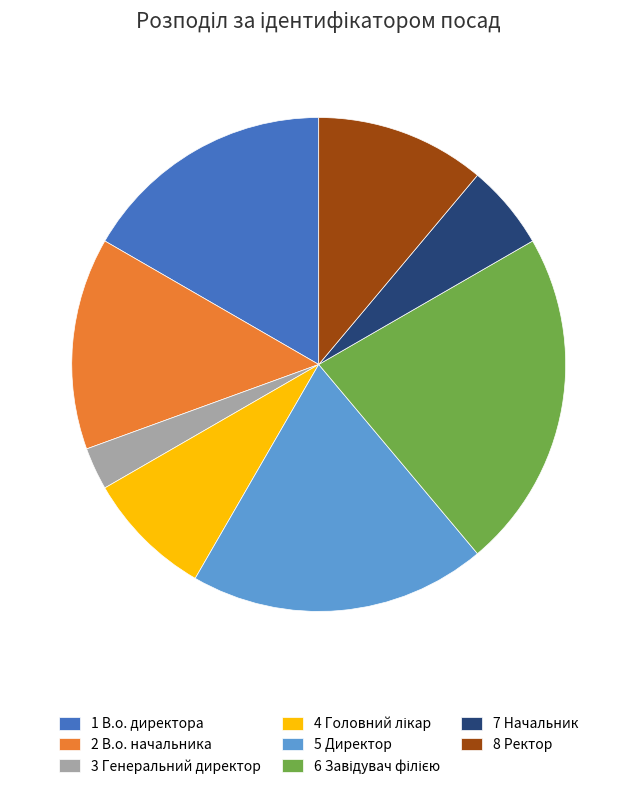

Is it true that 7 Начальник is 15% of the pie?

False